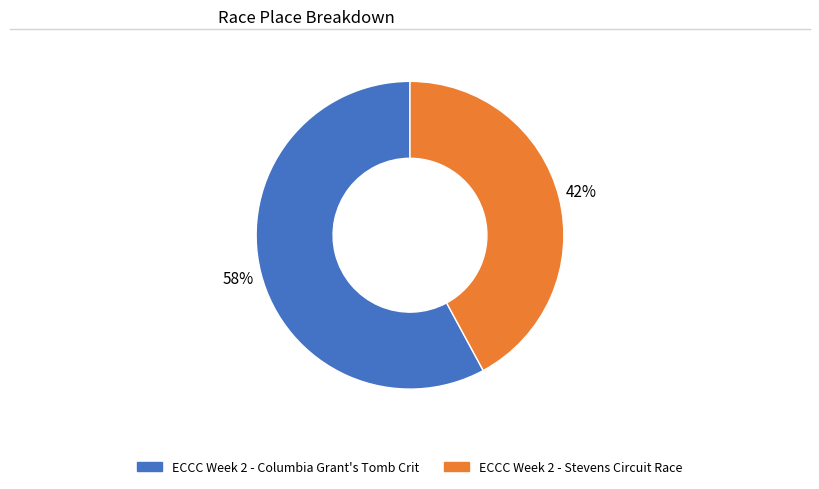

Approximately how many times larger is the value at ECCC Week 2 - Columbia Grant's Tomb Crit compared to ECCC Week 2 - Stevens Circuit Race?

1.4